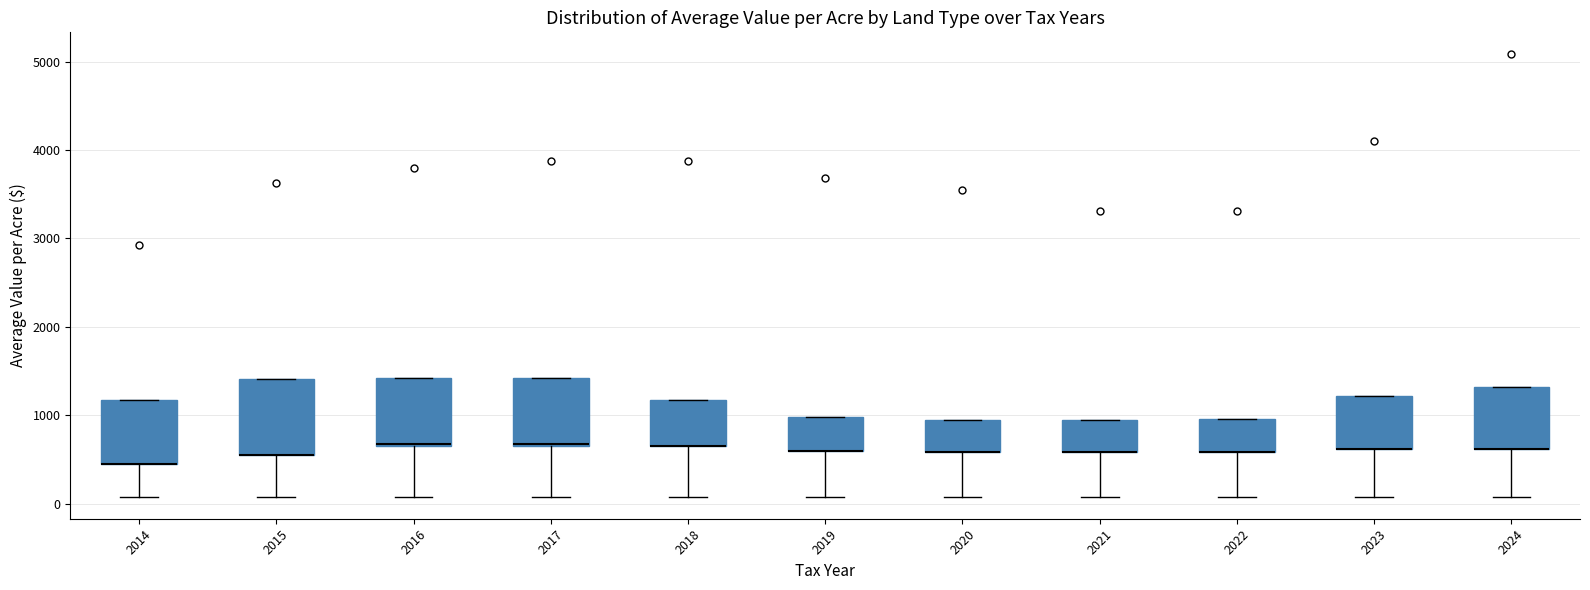

Reading left to right, read every box against the y-axis: the position of its median line, the range the box covers, and the ends of its whiskers. The values are not printed on the chart, so give them approximately, as read against the axis.

2014: median 500 (drawn on the box's lower edge), box 500 to 1200, whiskers 100 to 1200
2015: median 600 (drawn on the box's lower edge), box 600 to 1400, whiskers 100 to 1400
2016: median 700, box 700 to 1400, whiskers 100 to 1400
2017: median 700 (drawn on the box's lower edge), box 700 to 1400, whiskers 100 to 1400
2018: median 700 (drawn on the box's lower edge), box 700 to 1200, whiskers 100 to 1200
2019: median 600 (drawn on the box's lower edge), box 600 to 1000, whiskers 100 to 1000
2020: median 600 (drawn on the box's lower edge), box 600 to 900, whiskers 100 to 900
2021: median 600 (drawn on the box's lower edge), box 600 to 900, whiskers 100 to 900
2022: median 600 (drawn on the box's lower edge), box 600 to 1000, whiskers 100 to 1000
2023: median 600 (drawn on the box's lower edge), box 600 to 1200, whiskers 100 to 1200
2024: median 600 (drawn on the box's lower edge), box 600 to 1300, whiskers 100 to 1300